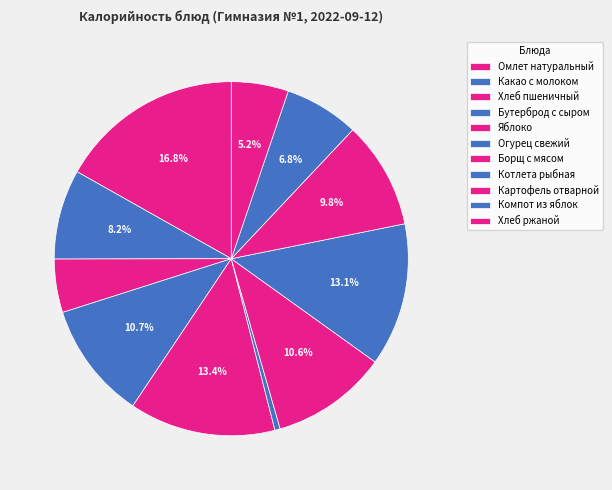

To the nearest percent, what portion does Борщ с мясом represent?

11%